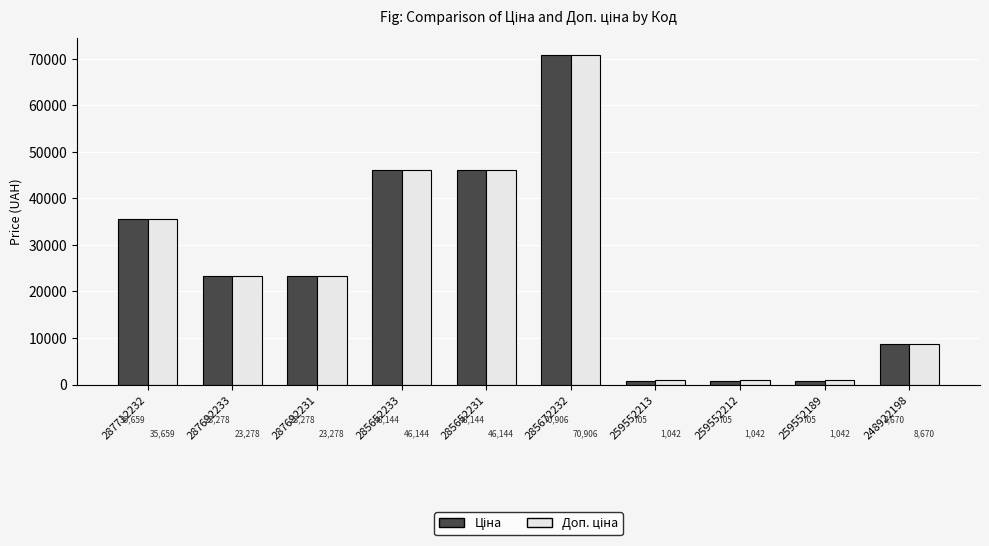

Which label corresponds to the largest value in the chart?

285672232